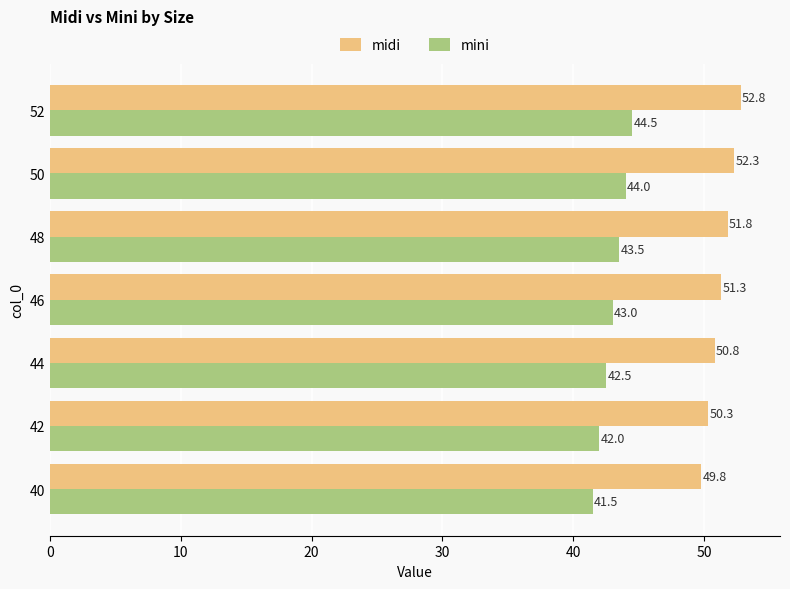

What is the spread (max minus min) of values at 52?

8.3